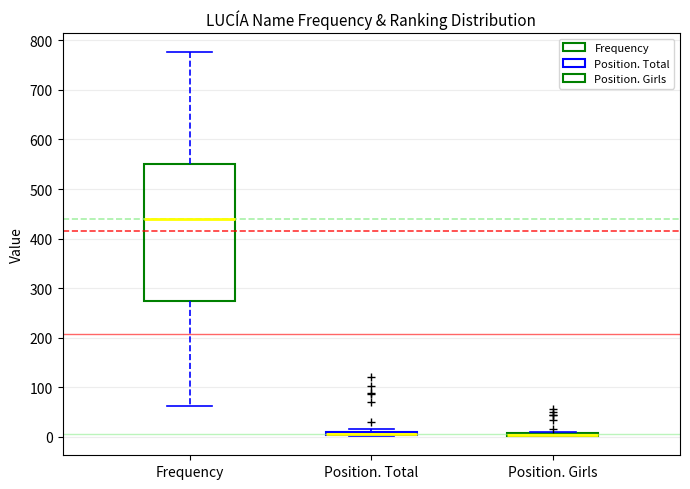

Where does the median line of the box for Frequency sit on the y-axis? The values are not printed on the chart, so give them approximately, as read against the axis.

440